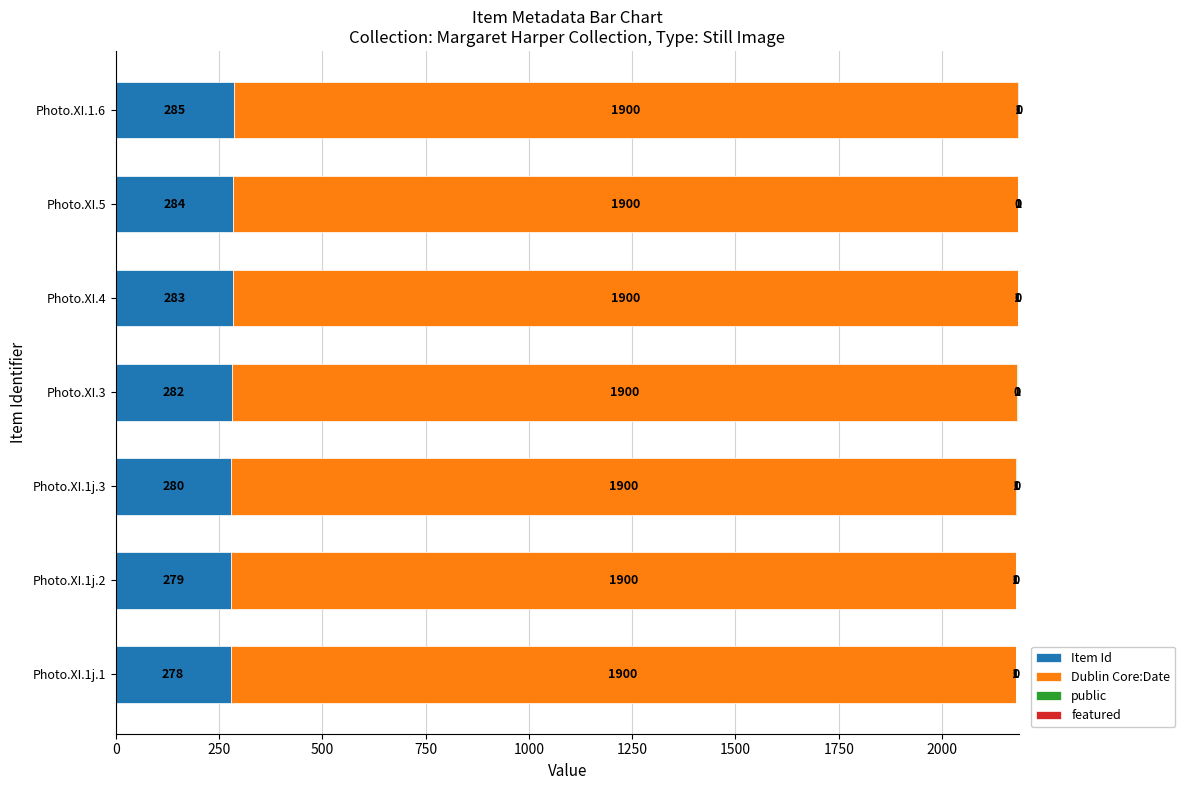

At which label does Item Id reach its peak?

Photo.XI.1.6